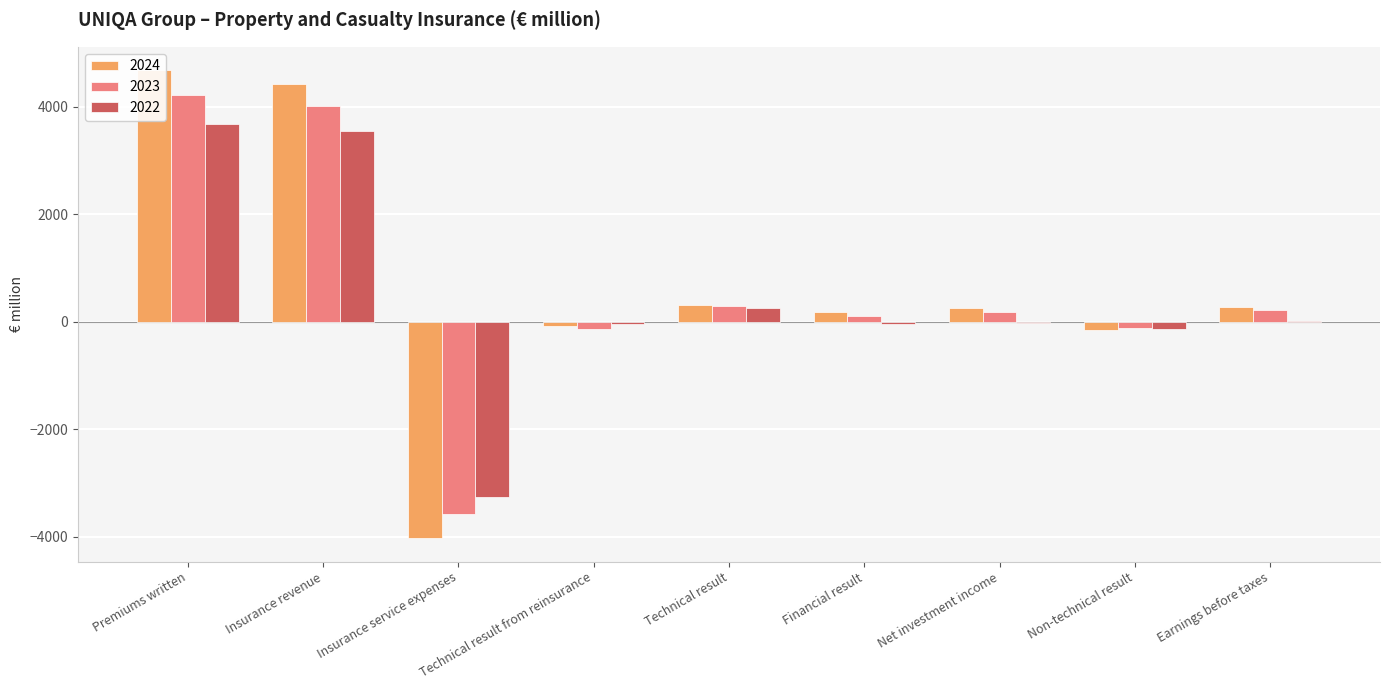

Which series has the widest spread of values?

2024